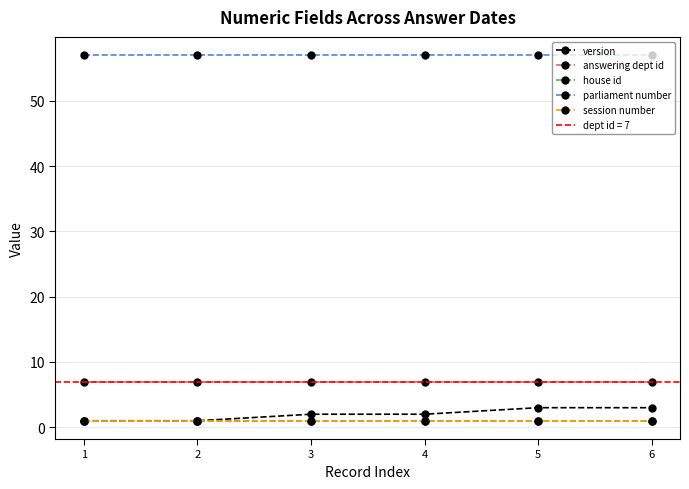

True or false: parliament number has more than 0 points higher than both neighbors.

False